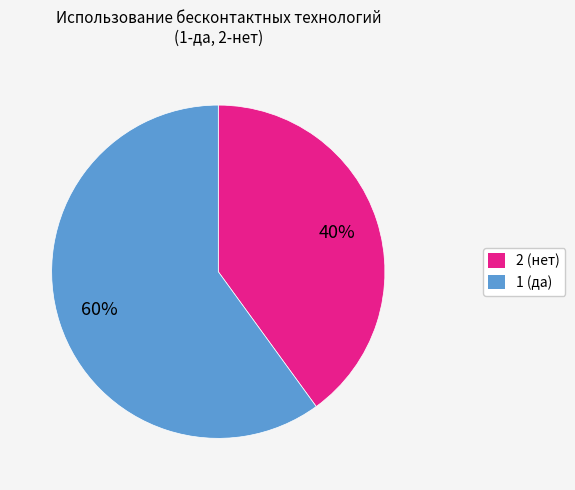

Is it true that 1 (да) is 51% of the pie?

False